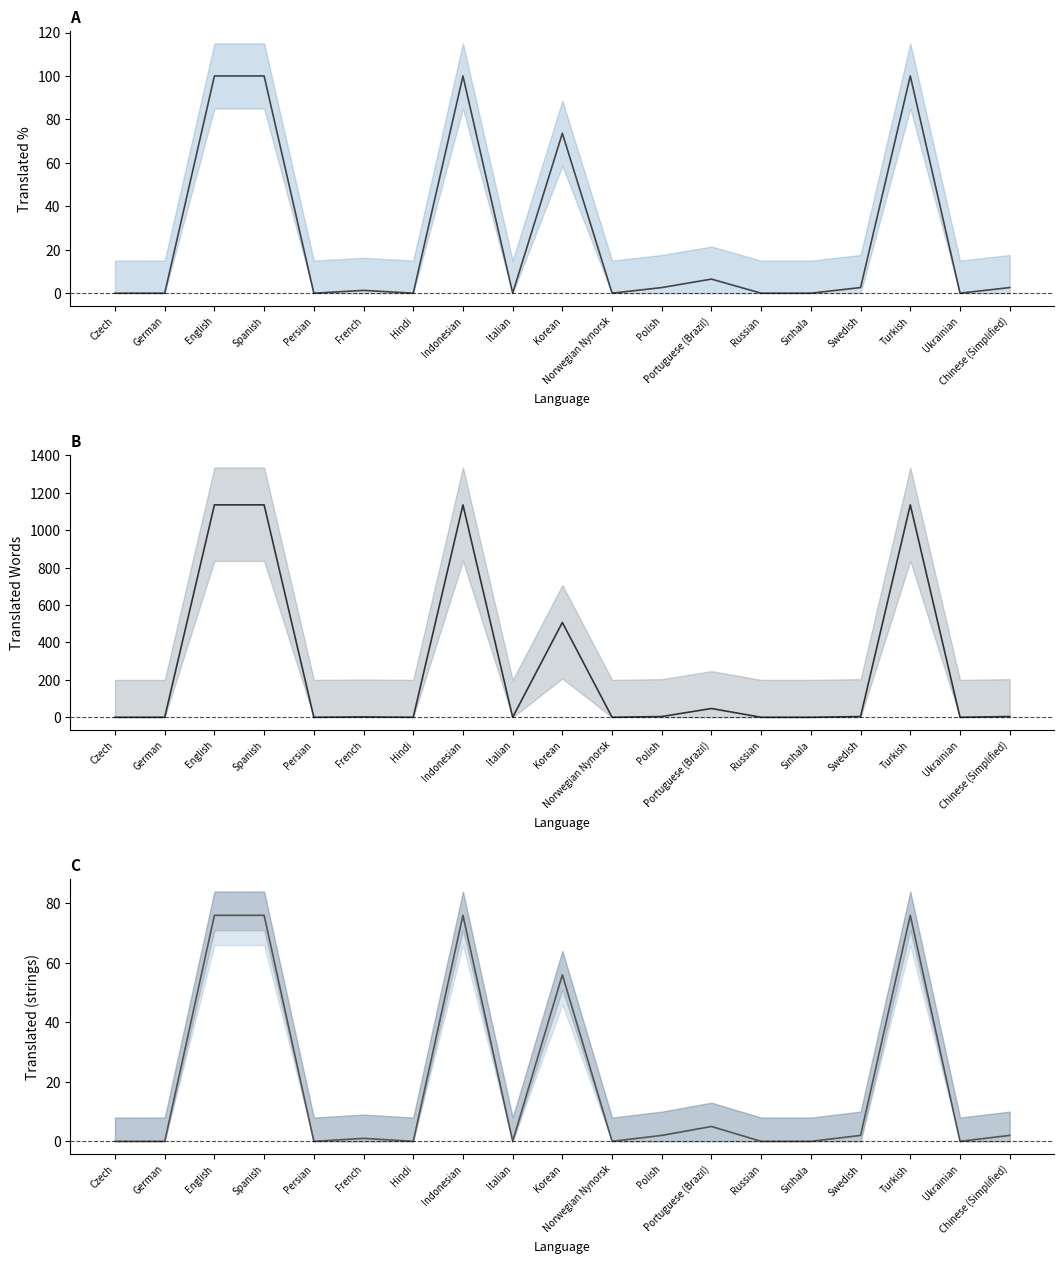

What is the sum of the translated values at Sinhala and Indonesian?

76.0